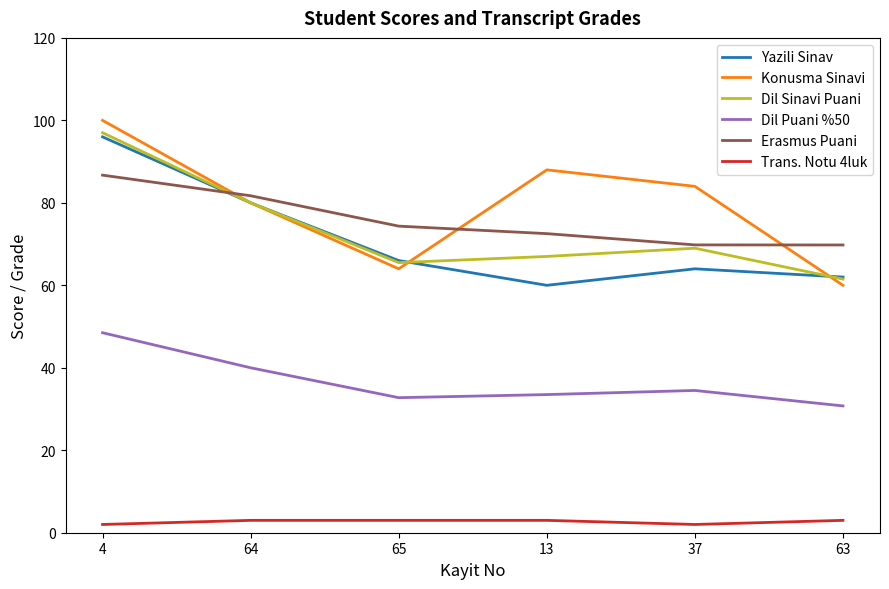

True or false: Yazili Sinav and Trans. Notu 4luk cross at least once.

False